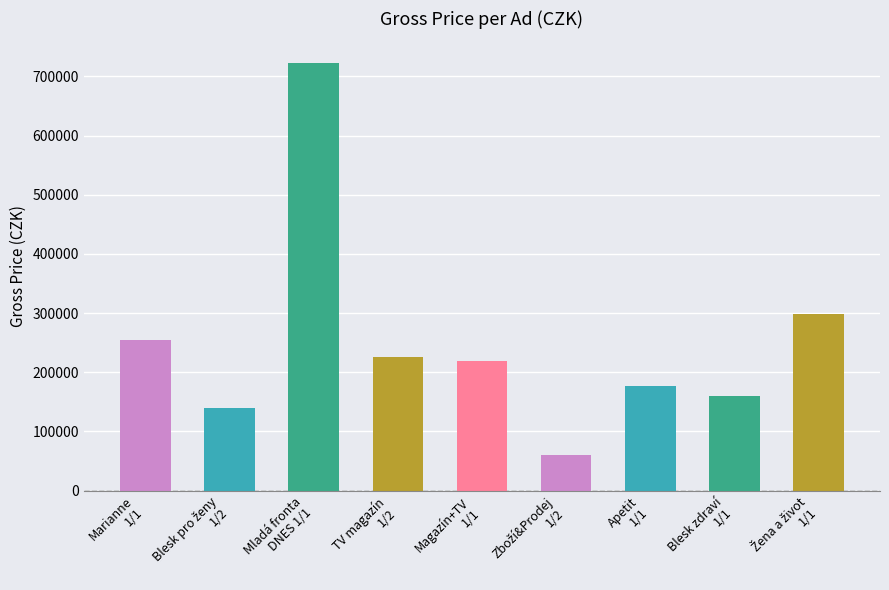

What is the value of the 2nd bar from the left?

139000